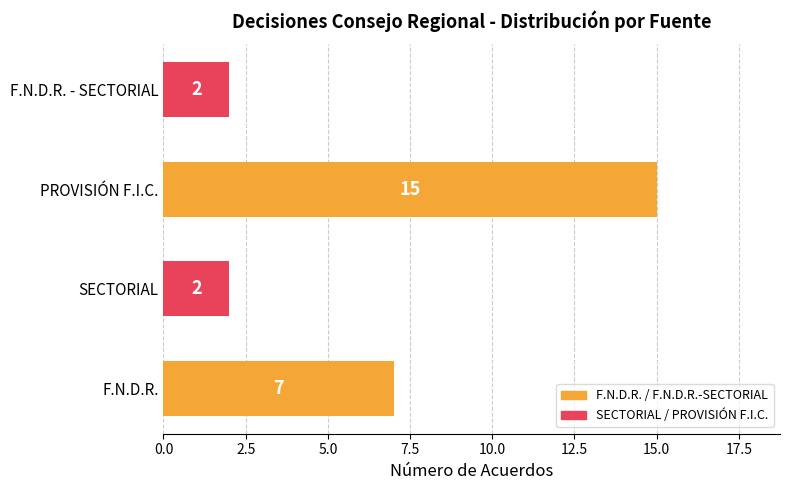

What is the sum of all values?

26